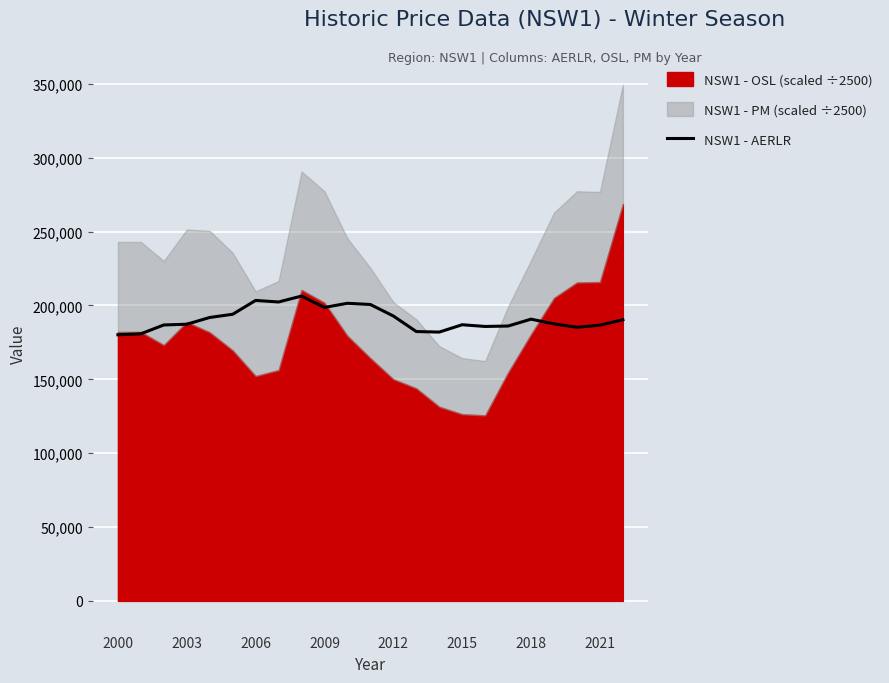

How many lines are shown in the chart?

1